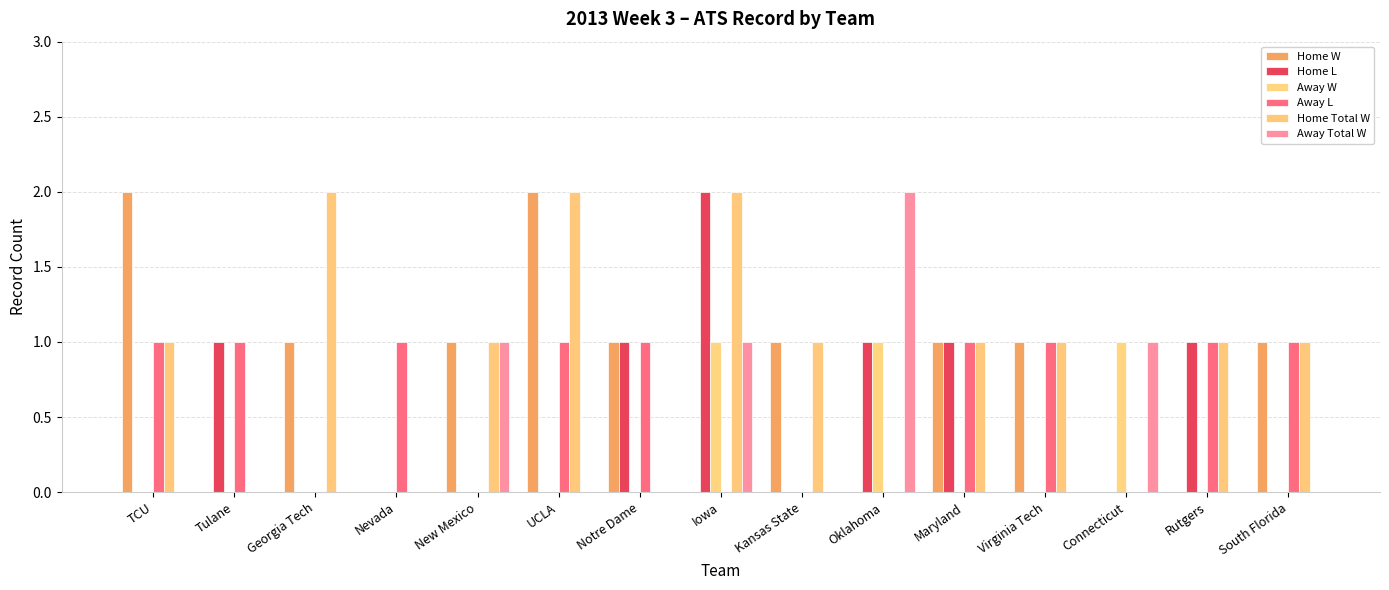

At which category is the sum across all series the highest?

Iowa